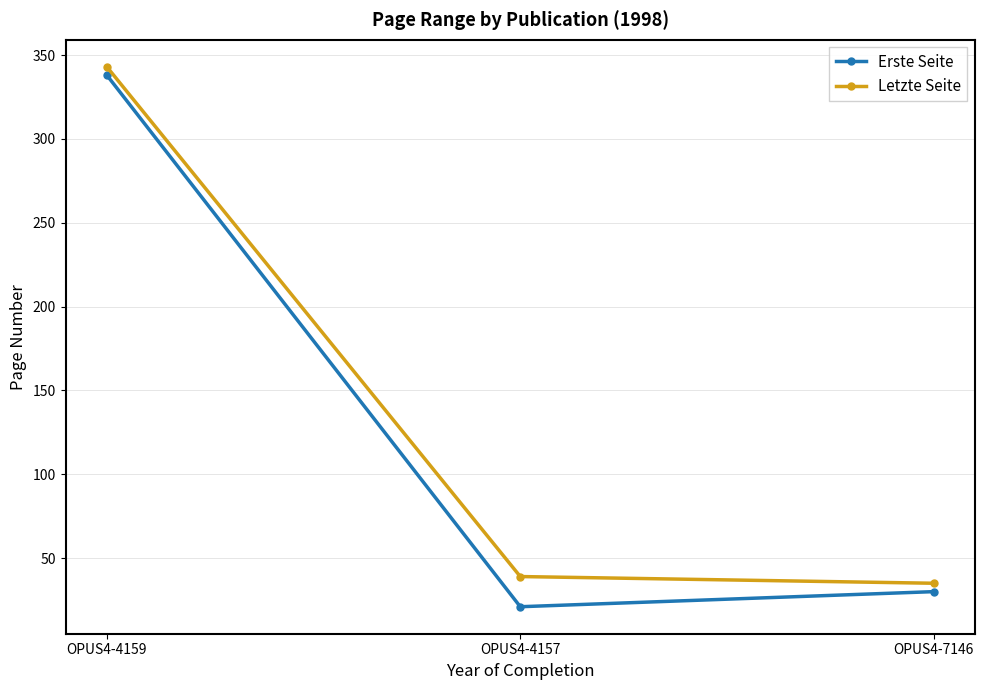

Rank the series at OPUS4-4157 from lowest to highest value.

Erste Seite, Letzte Seite